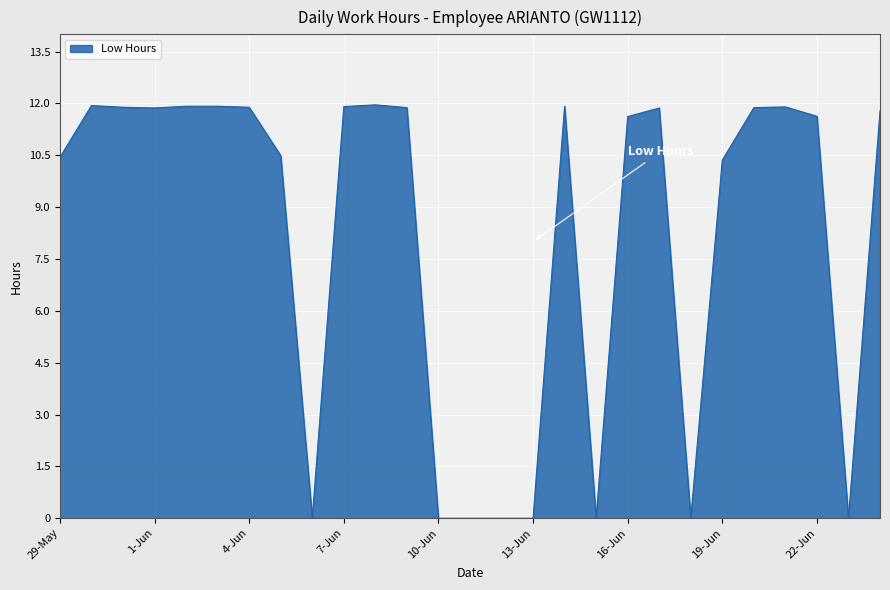

What is the greatest value displayed?

12.0